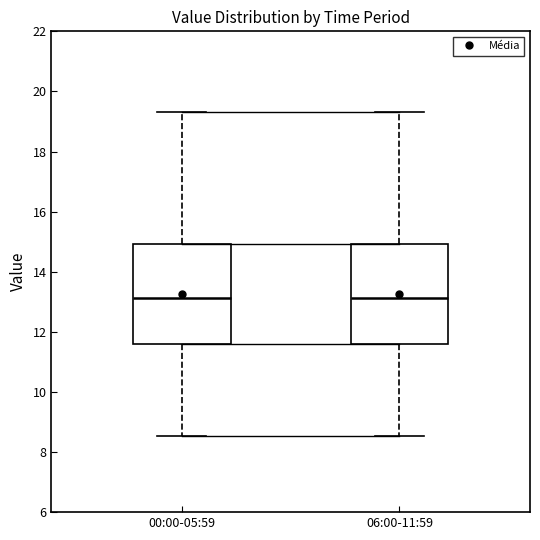

Reading left to right, read every box against the y-axis: the position of its median line, the range the box covers, and the ends of its whiskers. The values are not printed on the chart, so give them approximately, as read against the axis.

00:00-05:59: median 13.2, box 11.6 to 15.0, whiskers 8.6 to 19.4
06:00-11:59: median 13.2, box 11.6 to 15.0, whiskers 8.6 to 19.4